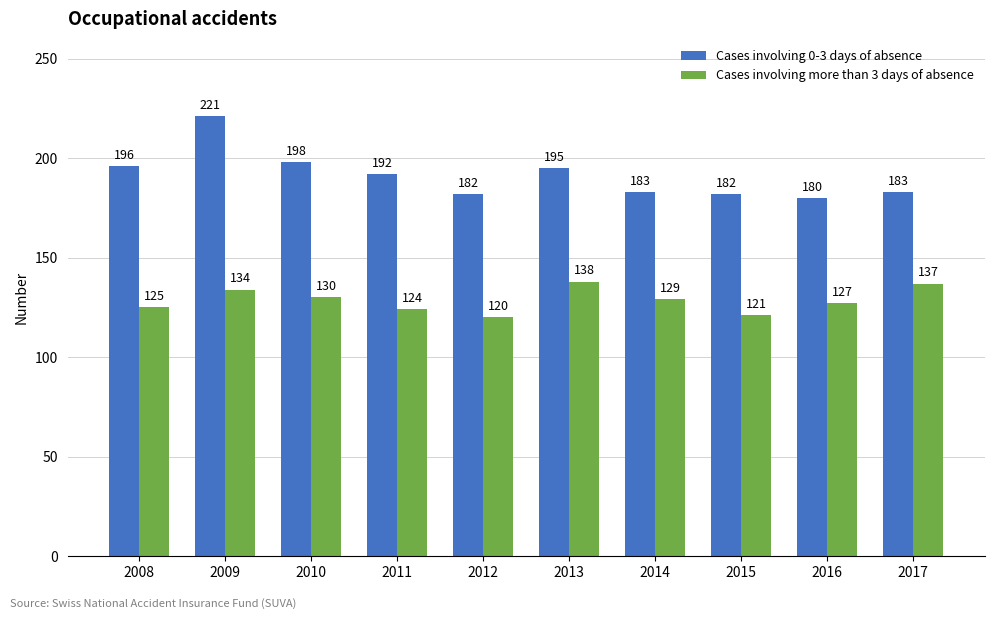

Is it true that Cases involving more than 3 days of absence equals 225 at 2016?

False